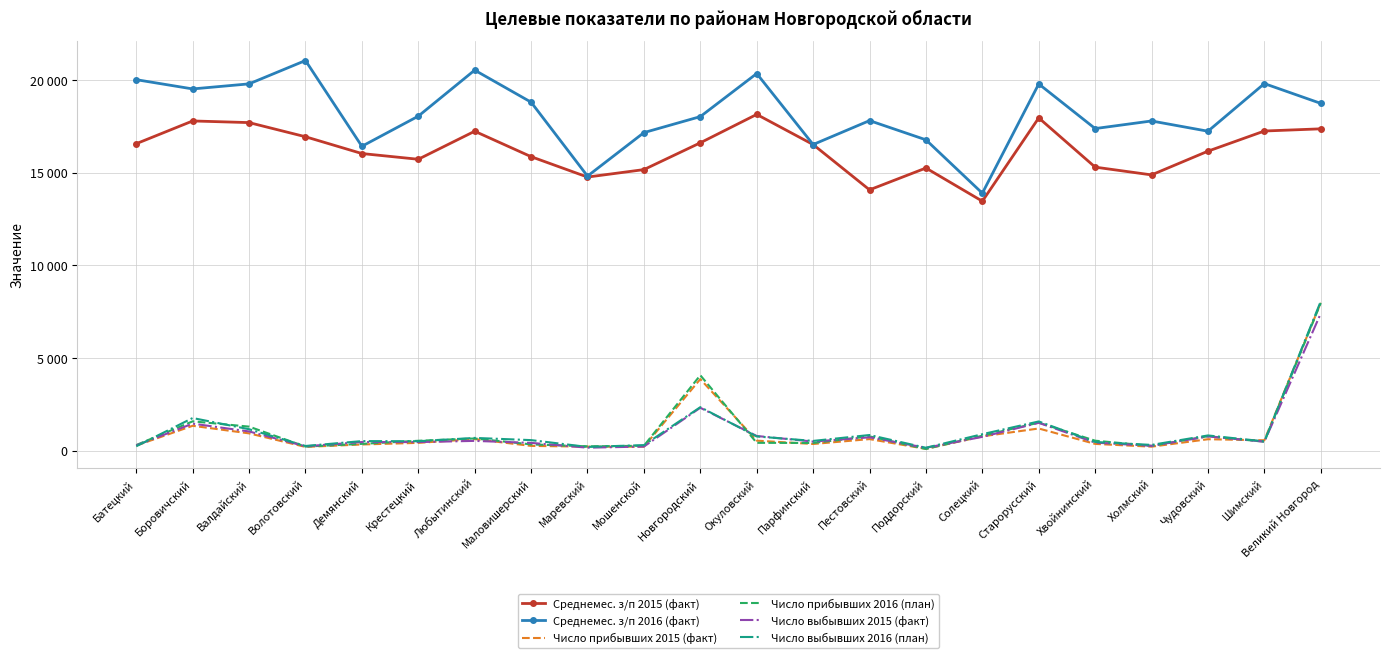

What is the minimum value shown in the chart?

95